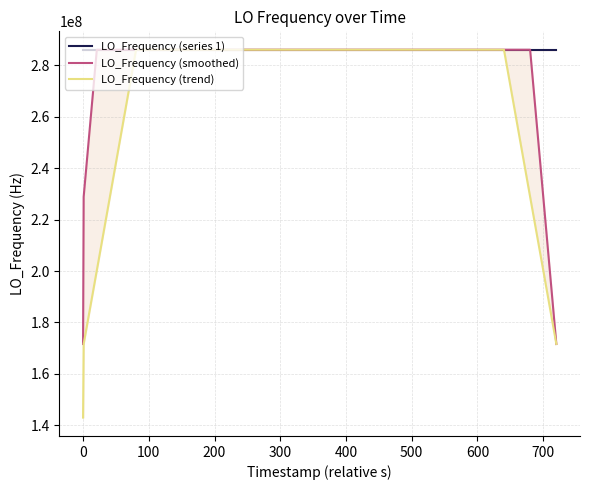

Reading left to right, extract all data points from this chart.

LO_Frequency (series 1): 286046998.8	286046998.8	286047001.4	286046999.7	286047002.3	286046999.3	286046998.8	286047001.9	286047000.5	286046998.7	286047002.8	286046998.2	286047000.9	286047000.6	286047000.6	286047000.3	286046998.5	286047001.2	286046997.0	286047000.8	286046997.8	286047001.1	286047001.0	286046998.8	286047001.1	286046996.6	286047000.1	286047000.1	286046999.7	286047002.8	286047001.2	286047000.8	286046997.3	286047000.8	286046999.3	286047001.1	286046998.7	286047002.7	286046998.1	286047002.5
LO_Frequency (smoothed): 171628199.8	228837599.7	286047000.2	286047000.3	286047000.3	286047000.4	286047000.6	286046999.8	286047000.5	286047000.4	286047000.2	286047000.2	286047000.6	286047000.1	286047000.2	286047000.2	286046999.5	286046999.6	286046999.1	286046999.6	286046999.5	286046999.9	286047000.0	286046999.7	286046999.5	286046999.3	286046999.5	286046999.9	286047000.8	286047000.9	286047000.4	286047000.6	286046999.9	286046999.9	286046999.4	286047000.5	286047000.0	286047000.6	228837600.4	171628200.7
LO_Frequency (trend): 143023500.1	171628200.0	200232899.9	228837600.1	257442300.2	286047000.0	286047000.4	286047000.4	286047000.3	286047000.4	286047000.2	286047000.3	286047000.3	286047000.2	286046999.9	286047000.1	286046999.6	286046999.9	286046999.9	286046999.7	286046999.8	286046999.4	286046999.6	286046999.4	286046999.7	286046999.9	286047000.2	286047000.2	286046999.9	286047000.1	286046999.9	286047000.3	286047000.2	286047000.4	286047000.3	286047000.2	257442300.1	228837600.1	200232900.3	171628200.2